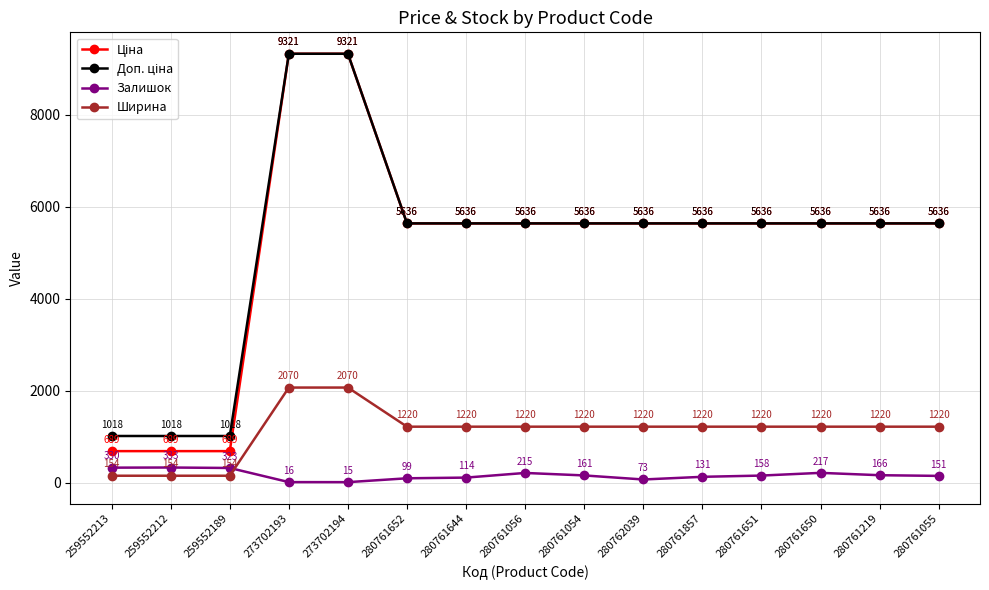

At which category does the chart reach its minimum across all series?

273702194